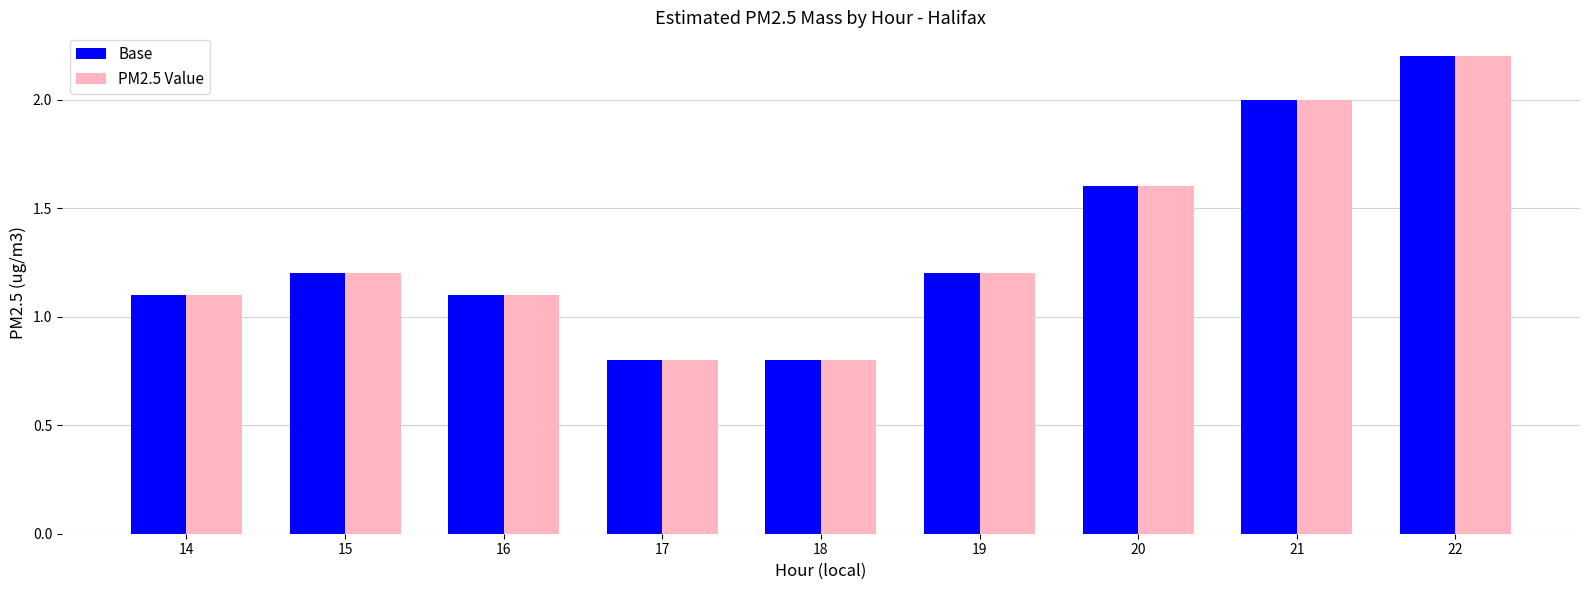

At how many categories does at least one series exceed 1?

7